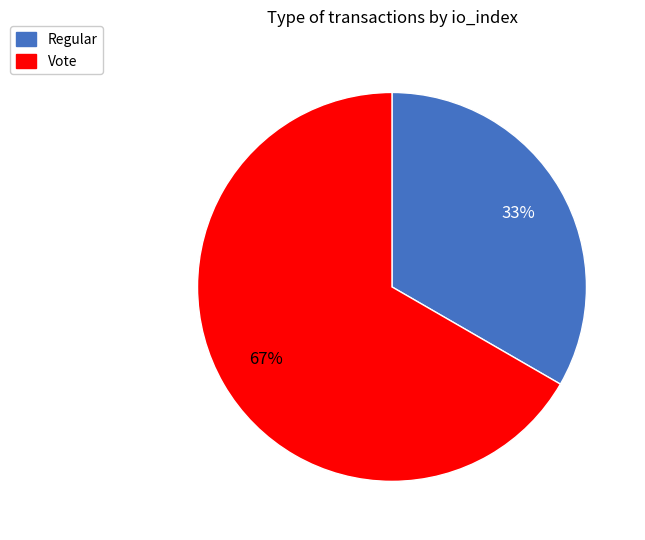

To the nearest percent, what percentage of the pie is Vote?

67%